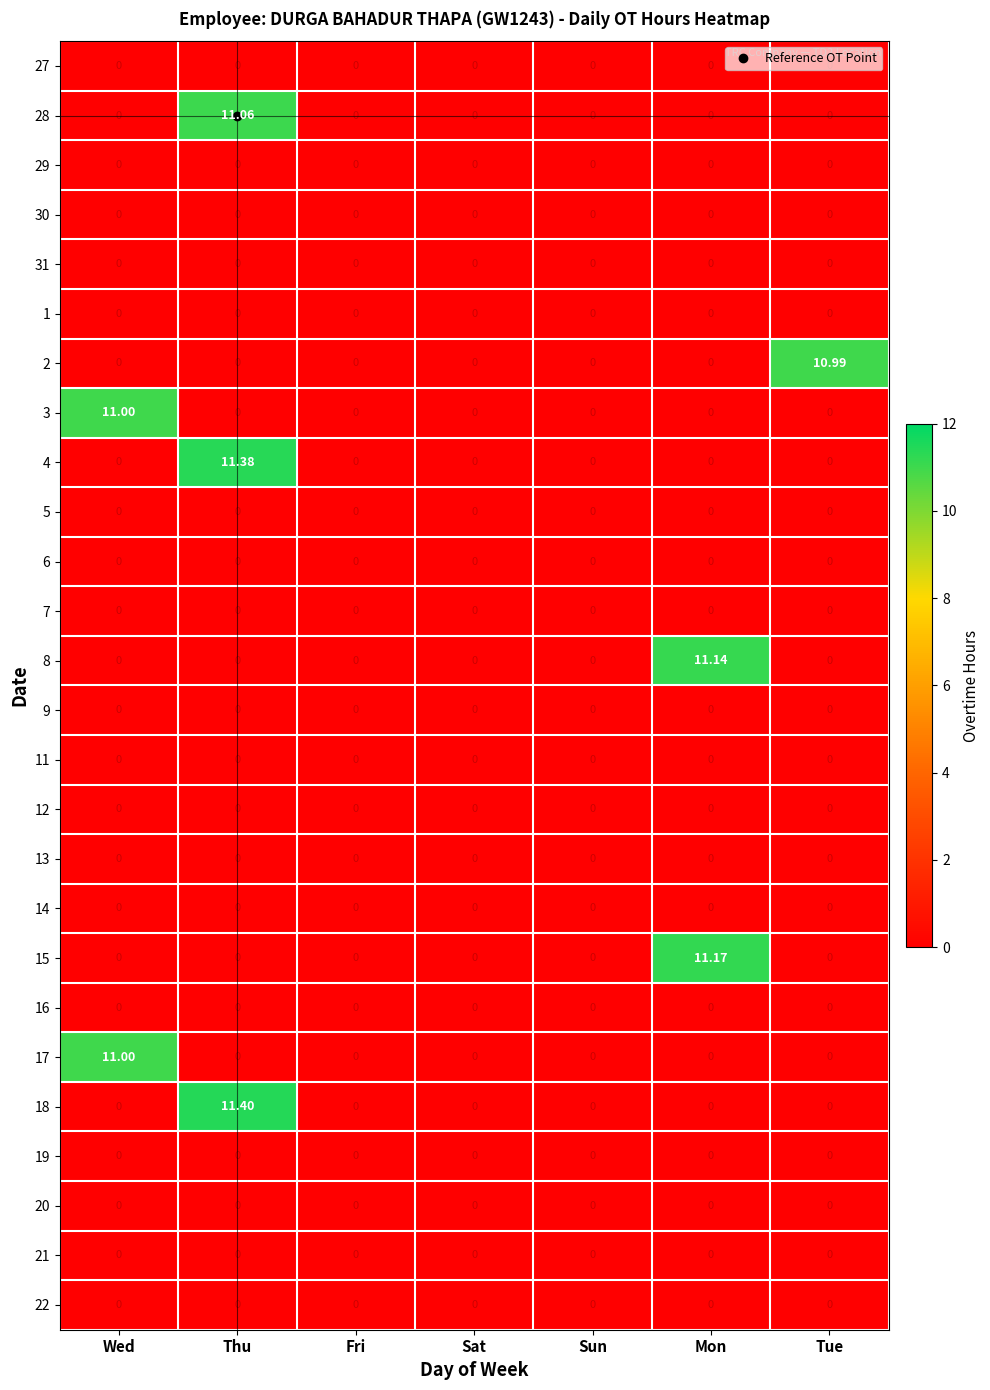

What is the maximum value shown in the chart?

11.4